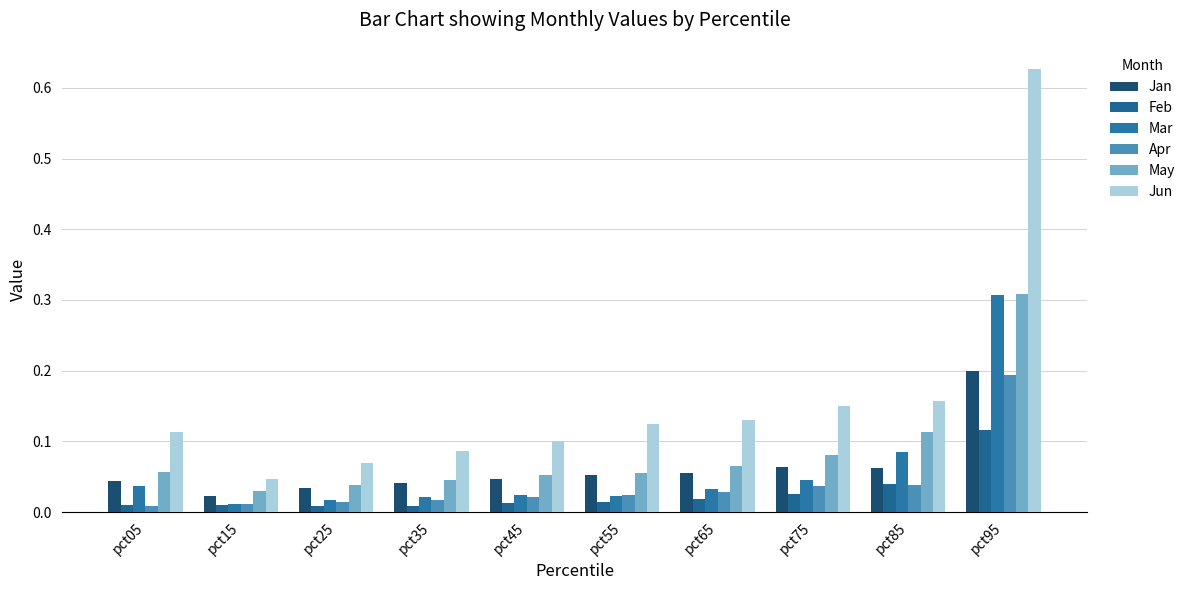

What are all the series names shown in the legend?

Jan, Feb, Mar, Apr, May, Jun